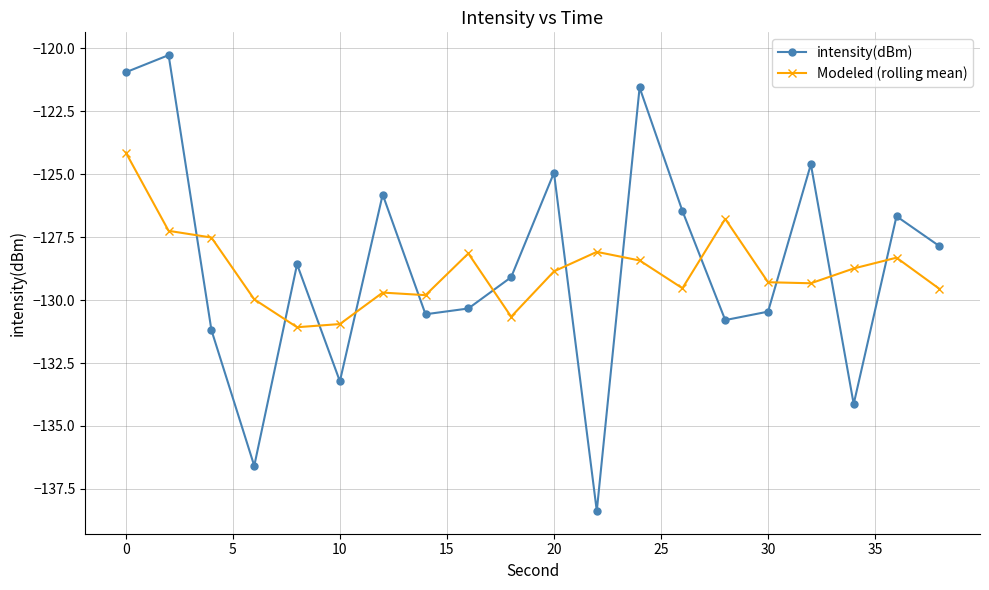

Which series has the widest spread of values?

intensity(dBm)